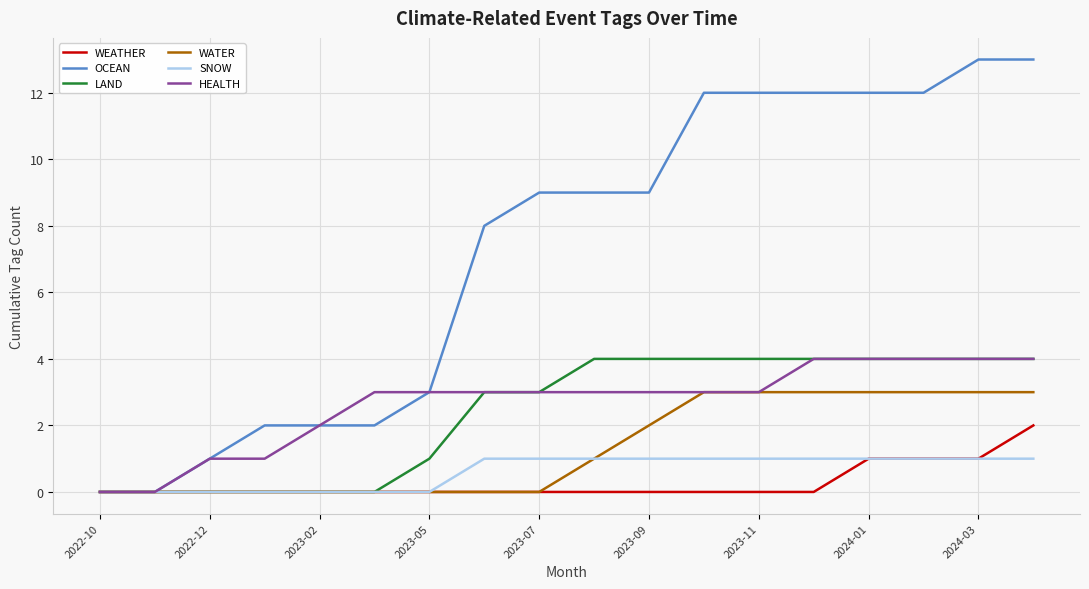

What is the maximum value shown in the chart?

13